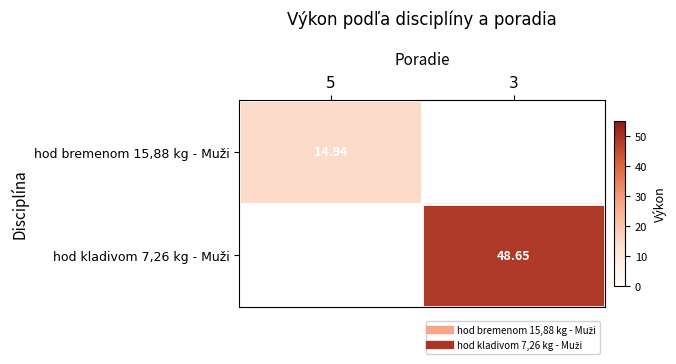

At which category is the sum across all series the highest?

3